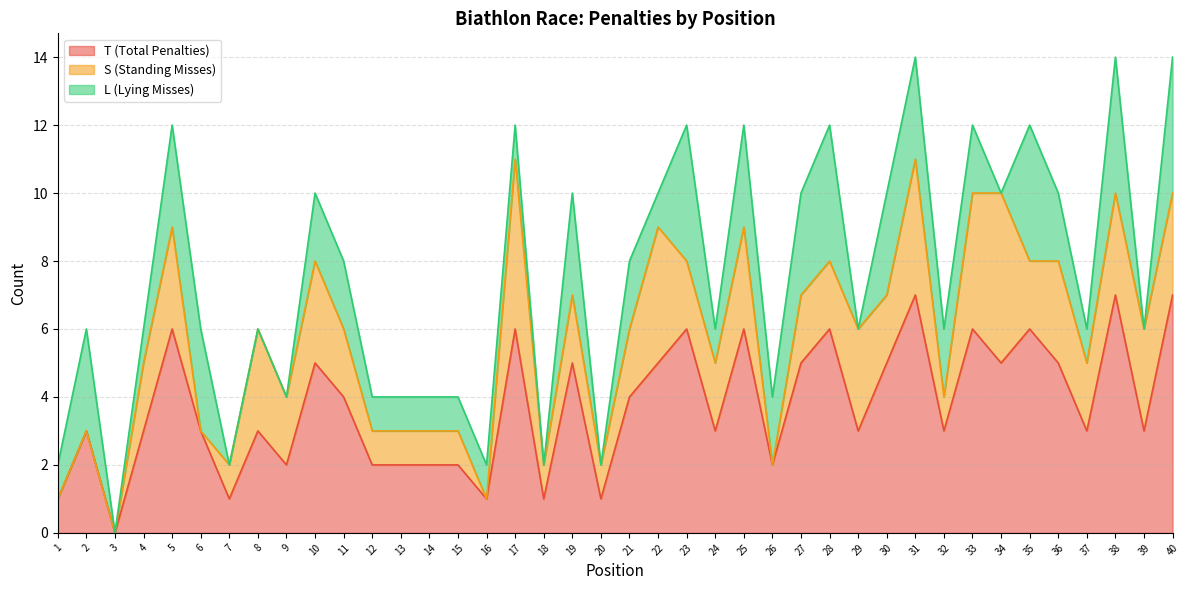

Which series changed the most between 11 and 24?

T (Total Penalties)